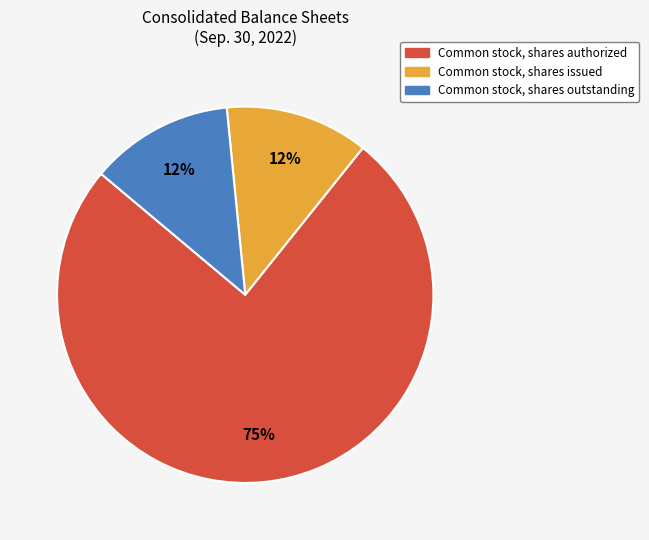

Do Common stock, shares authorized and Common stock, shares outstanding together represent more than half of the pie?

Yes